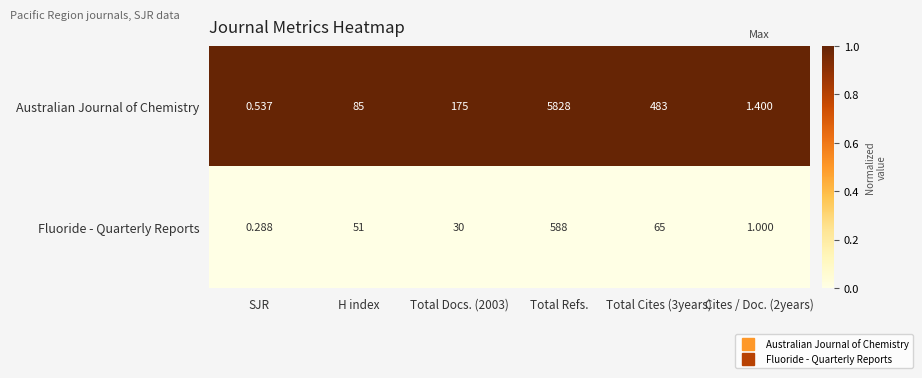

What is the total value across all series at H index?

136.0